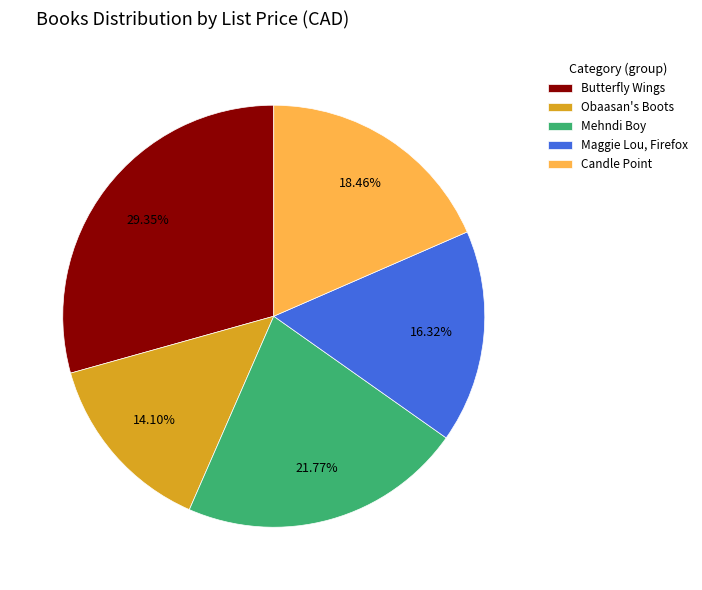

Is the sum of Candle Point and Obaasan's Boots greater than half?

No